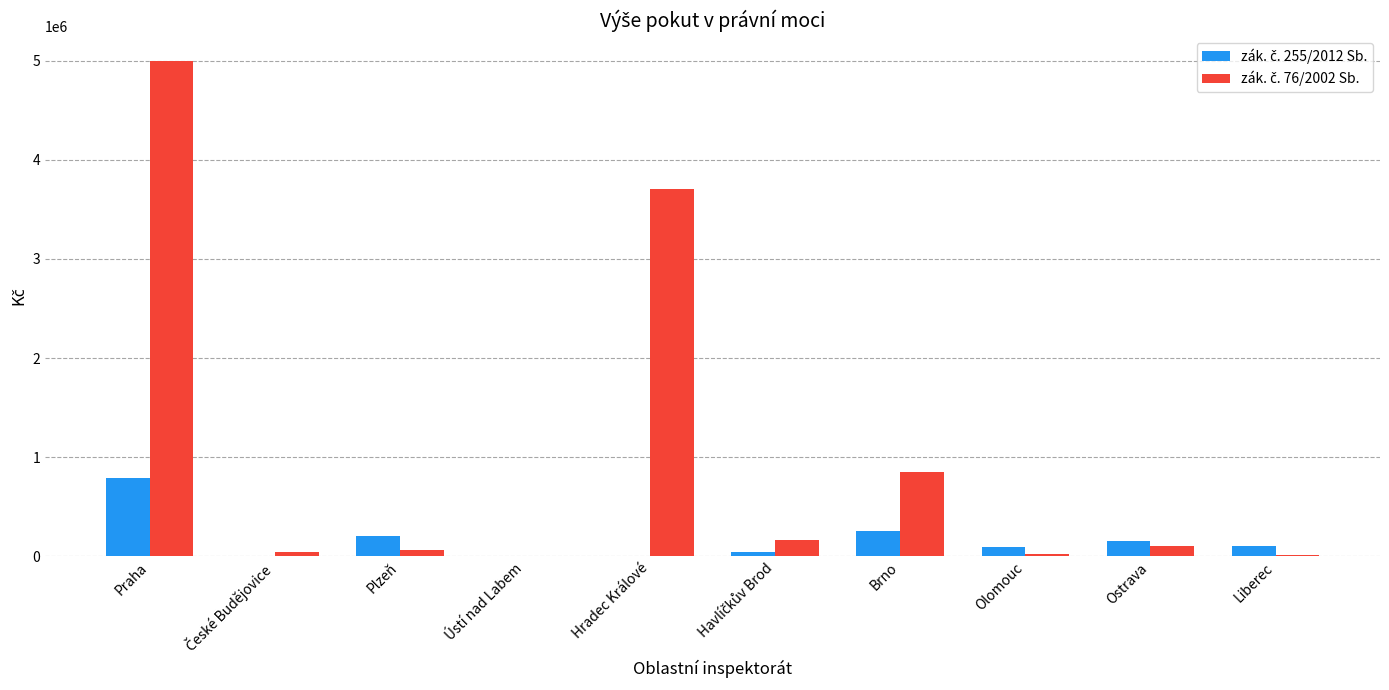

Which category has the highest value across all series?

Praha